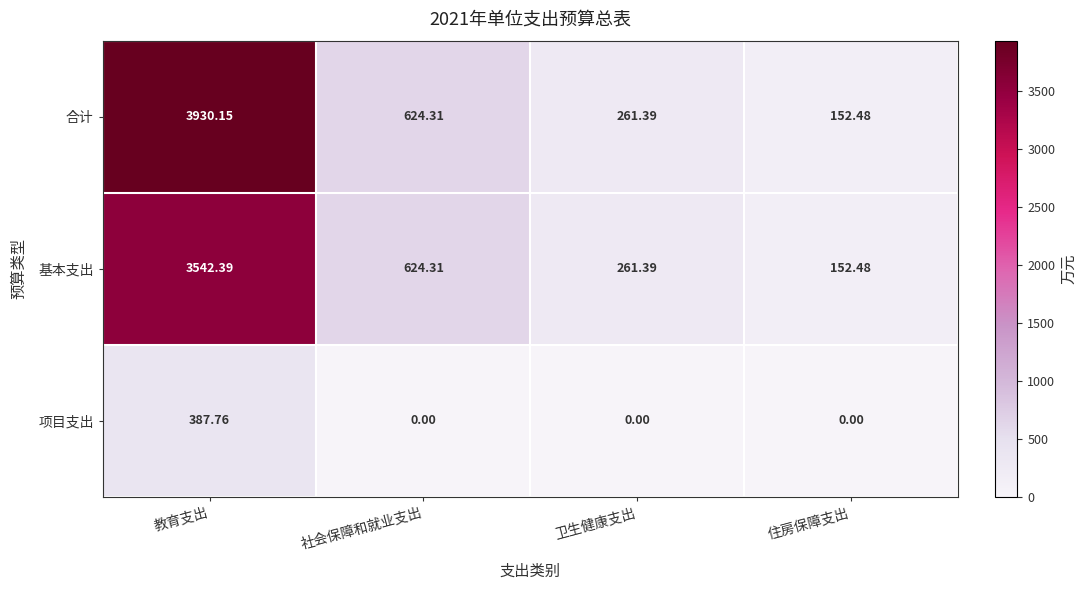

Which series has the largest total across all categories?

合计